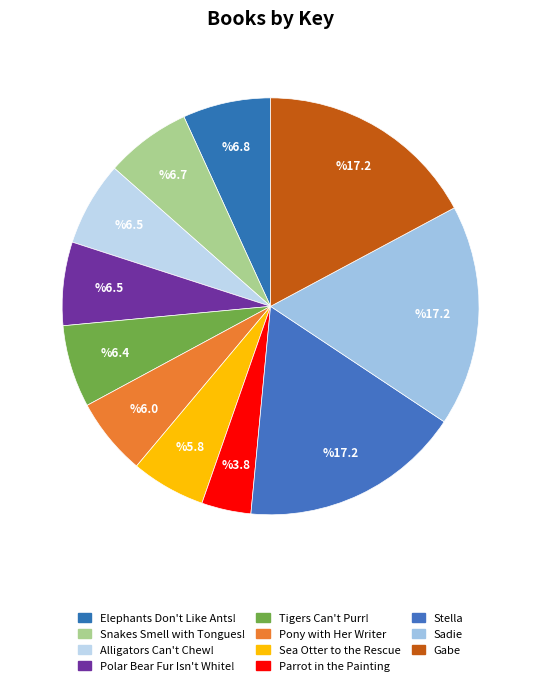

Which slice is the largest?

Stella